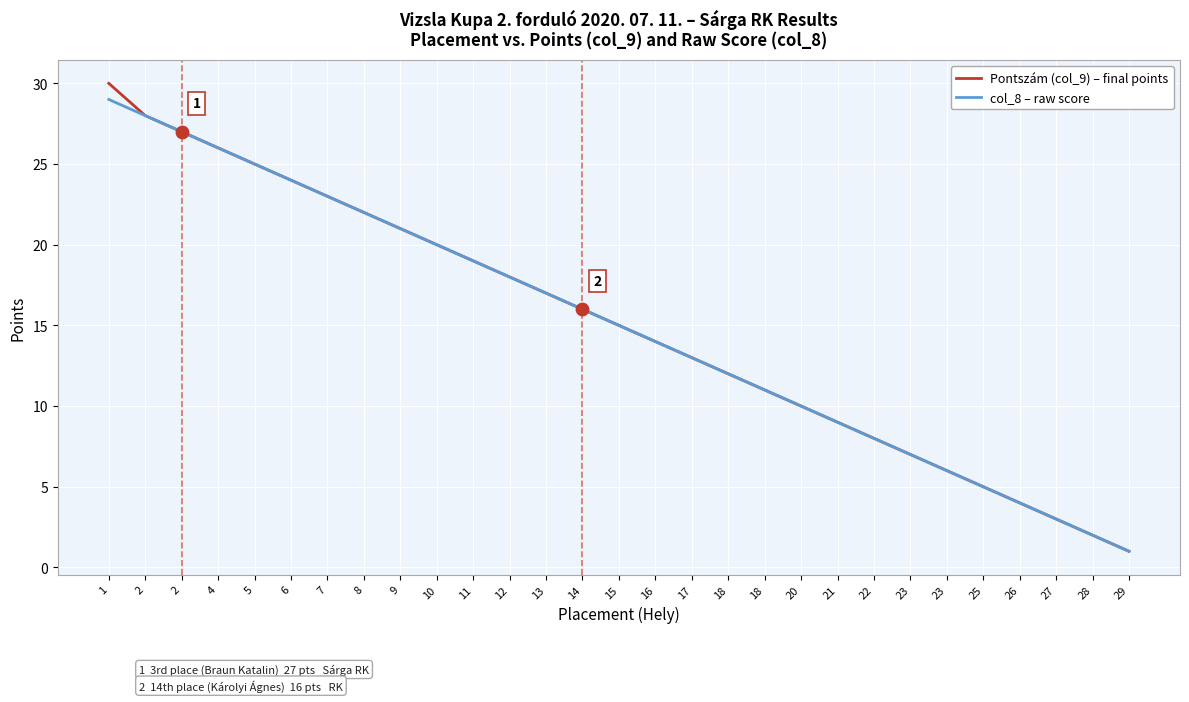

Which series has the largest total across all categories?

Pontszám (col_9) – final points